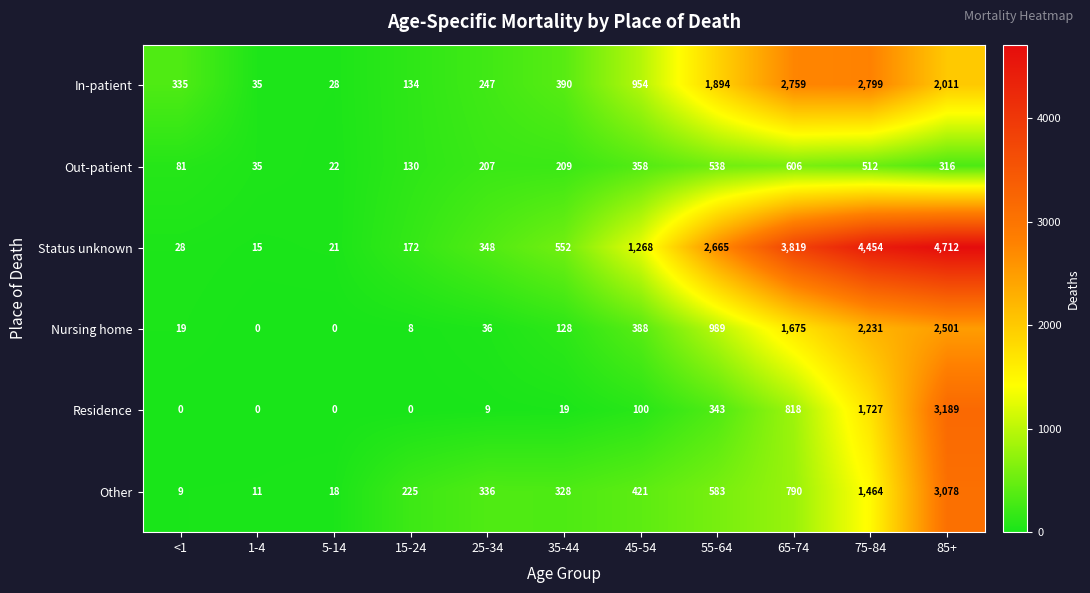

What is the sum of the Status unknown values at 65-74 and 5-14?

3840